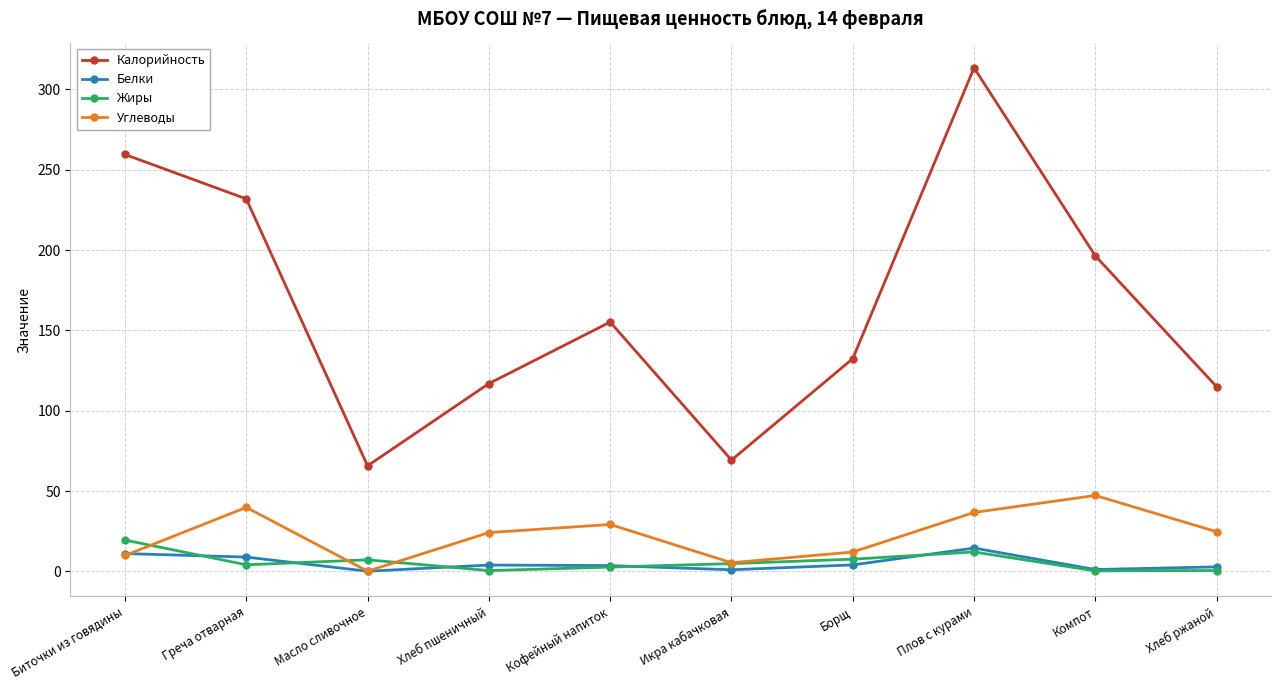

In Углеводы, how many points are lower than both neighbors (excluding endpoints)?

2